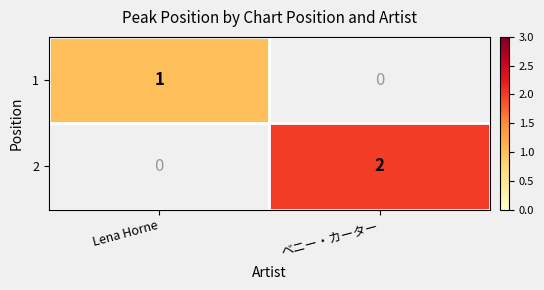

The value of 1 at ベニー・カーター is 0. True or false?

True